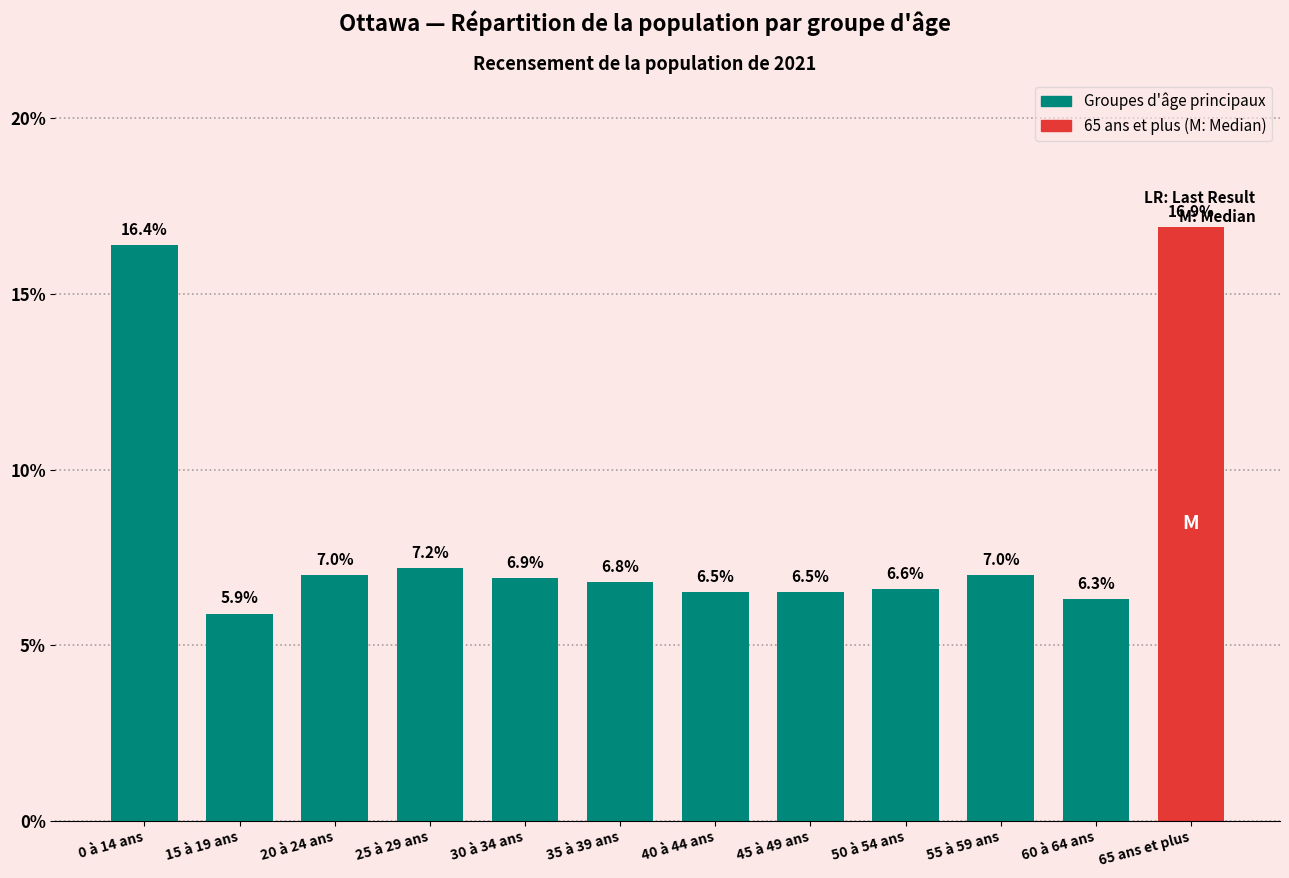

Between 55 à 59 ans and 60 à 64 ans, which is larger?

55 à 59 ans